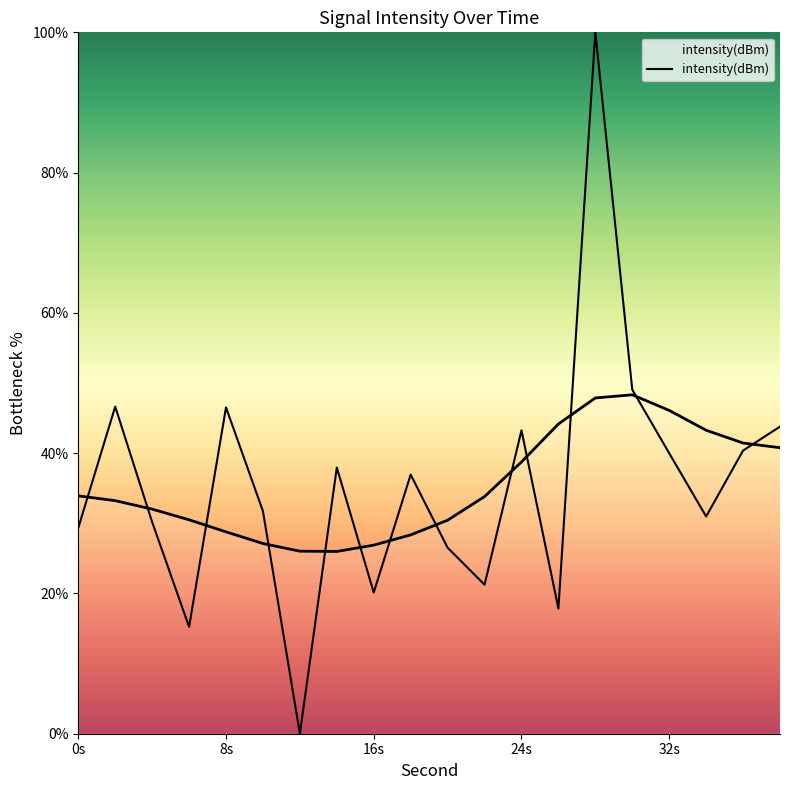

Reading left to right, extract all data points from this chart.

29.4	46.6	30.2	15.2	46.5	31.7	0.0	37.9	20.1	36.9	26.5	21.2	43.3	17.8	100.0	49.1	40.0	31.0	40.4	43.8